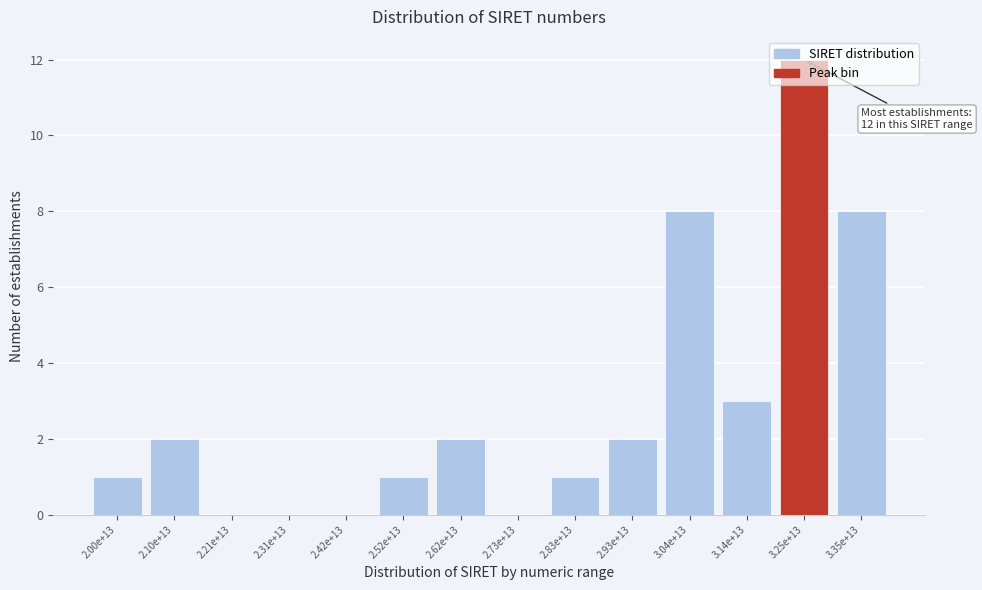

The chart shows a value of 2 at 2.10e+13. True or false?

True